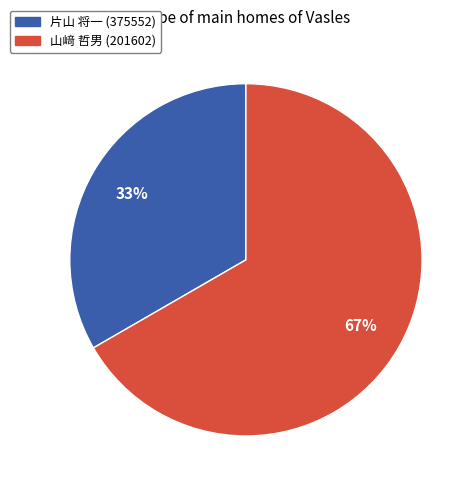

What is the smallest slice in the pie chart?

片山 将一 (375552)